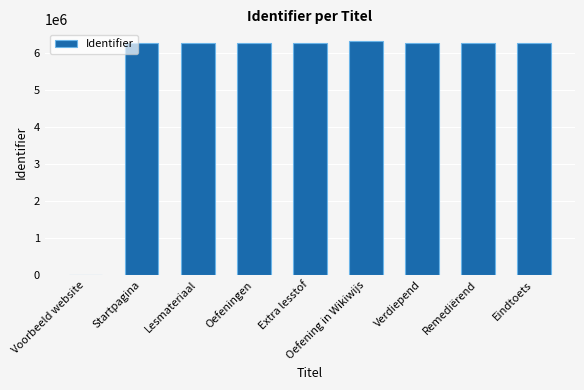

The value at Verdiepend is 6264412. True or false?

True